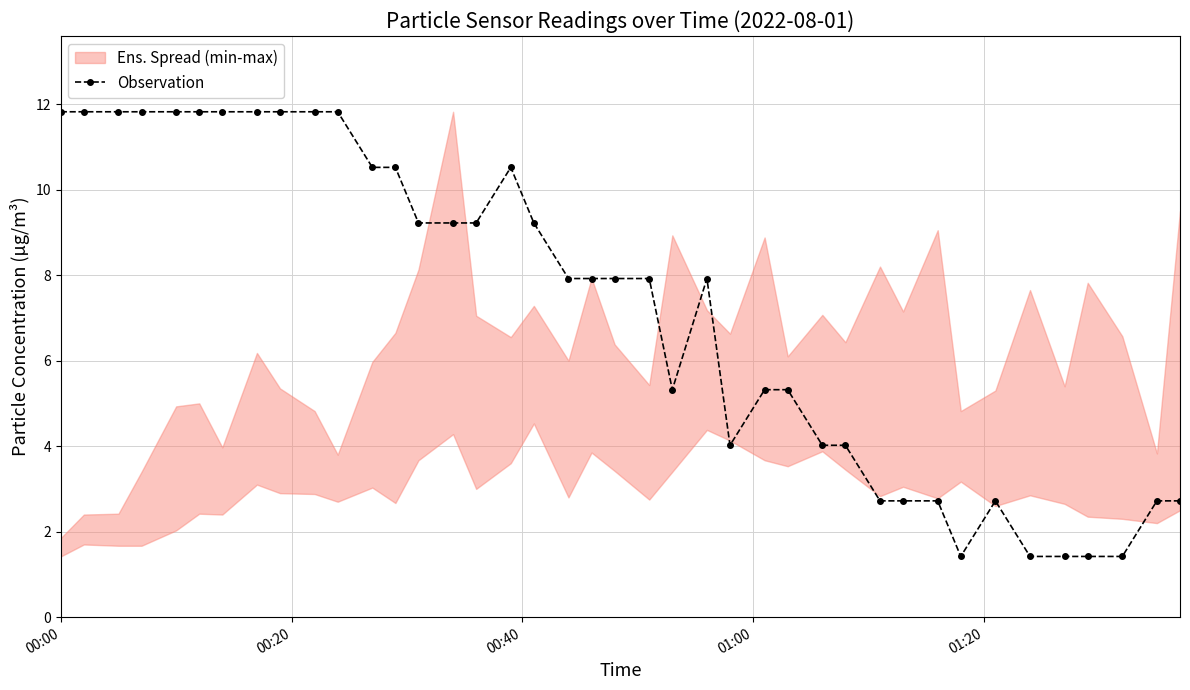

True or false: Observation has more than 2 interior local peaks.

True